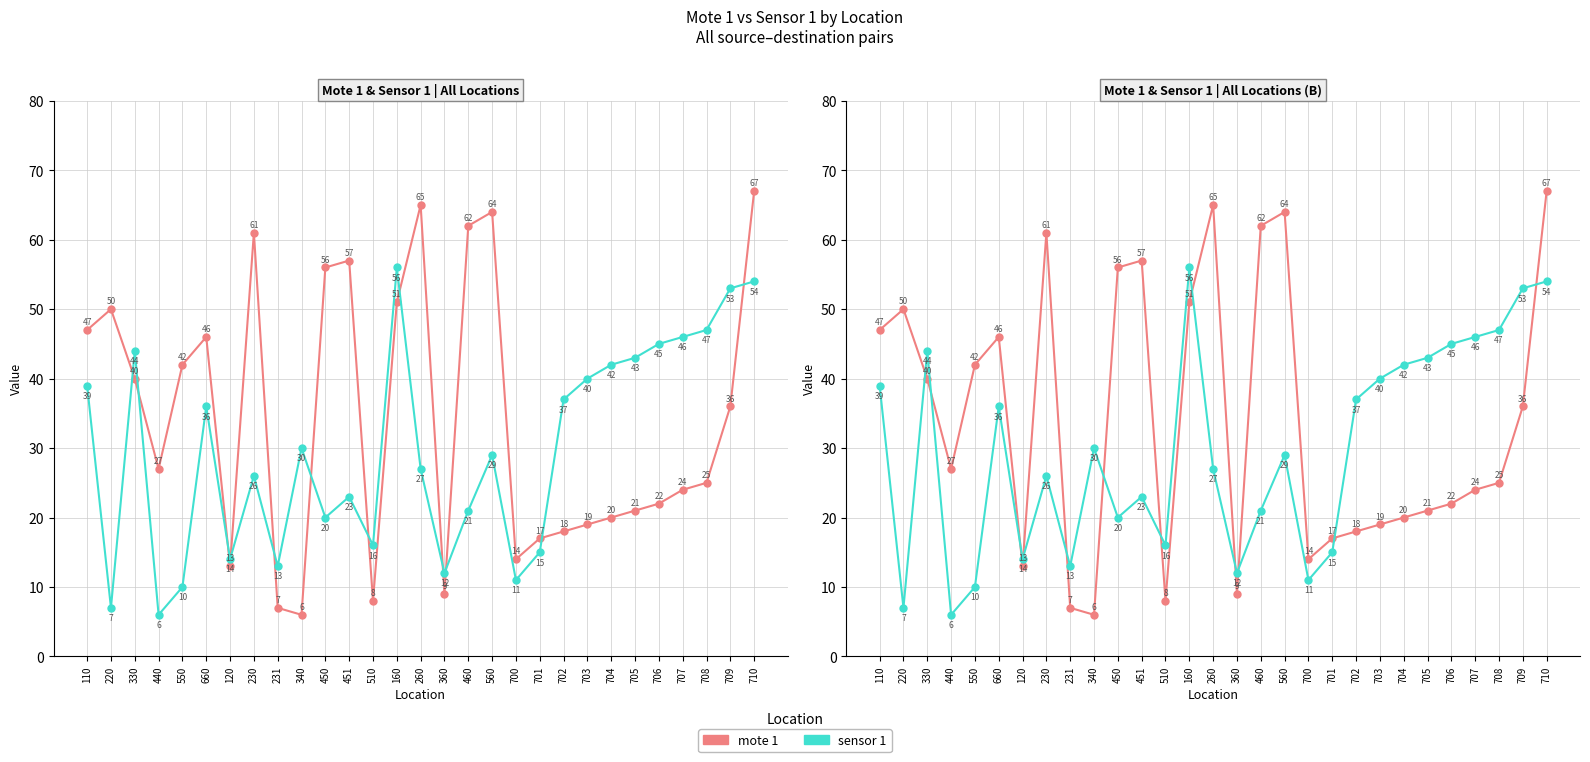

Rank the categories by sensor 1 value from highest to lowest.

160, 710, 709, 708, 707, 706, 330, 705, 704, 703, 110, 702, 660, 340, 560, 260, 230, 451, 460, 450, 510, 701, 120, 231, 360, 700, 550, 220, 440